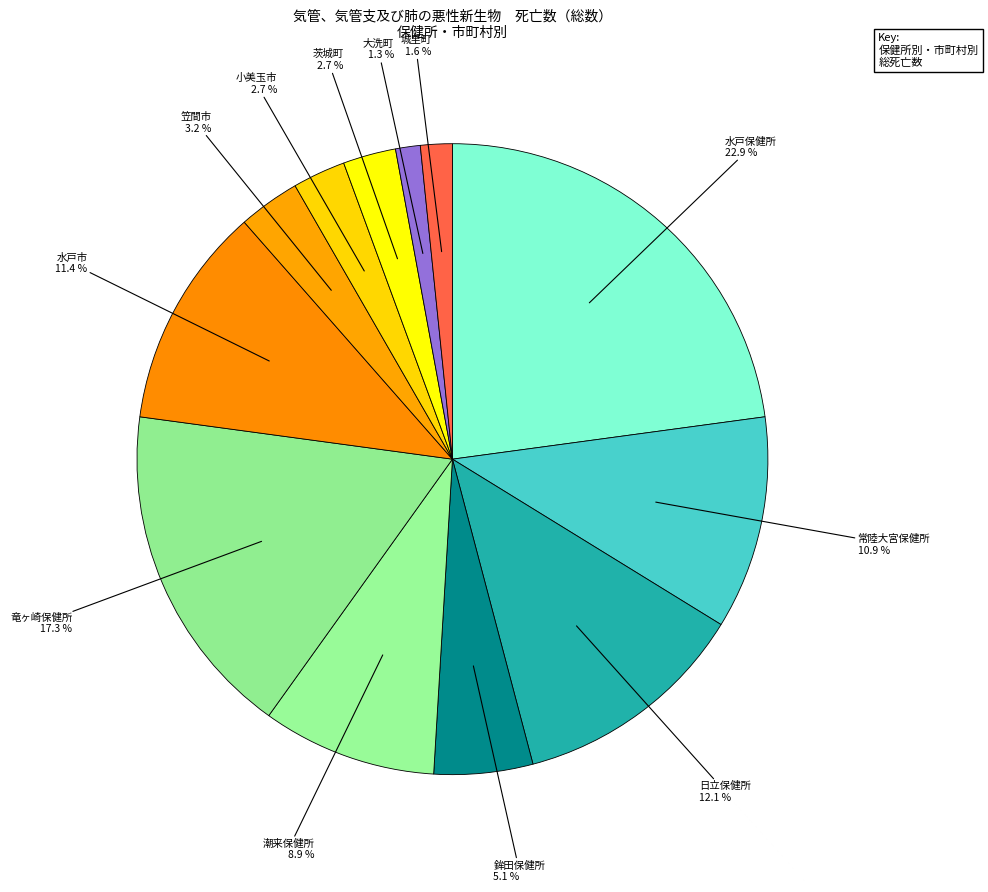

To the nearest percent, what percentage of the pie is 常陸大宮保健所?

11%